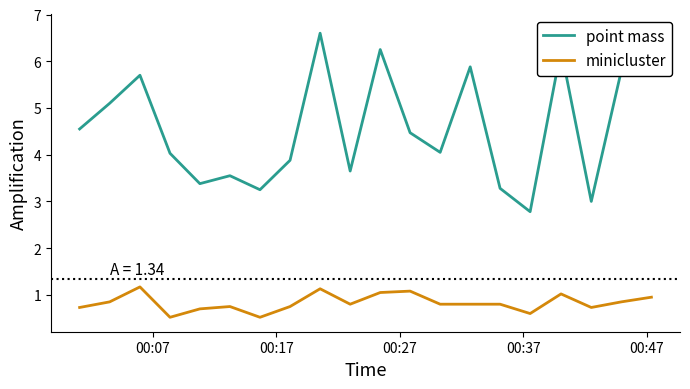

How many lines are shown in the chart?

2